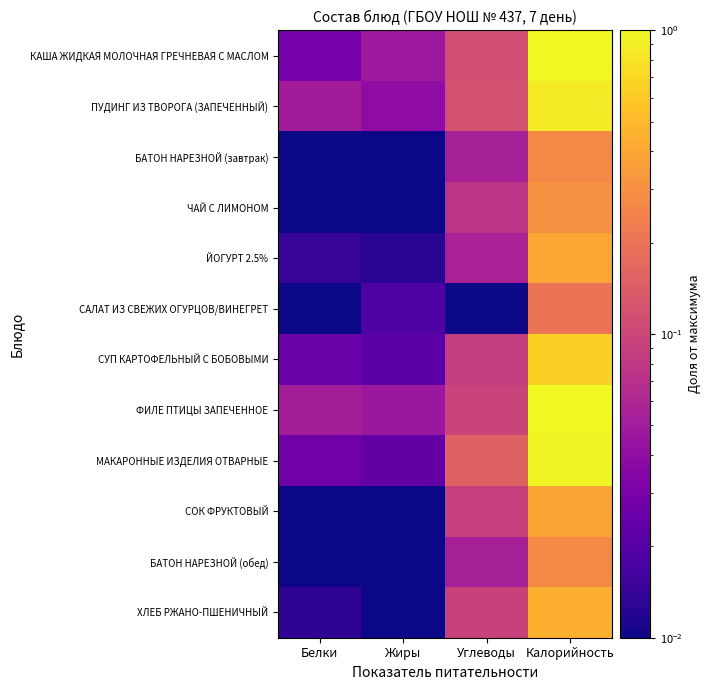

Count the number of data series in this chart.

12